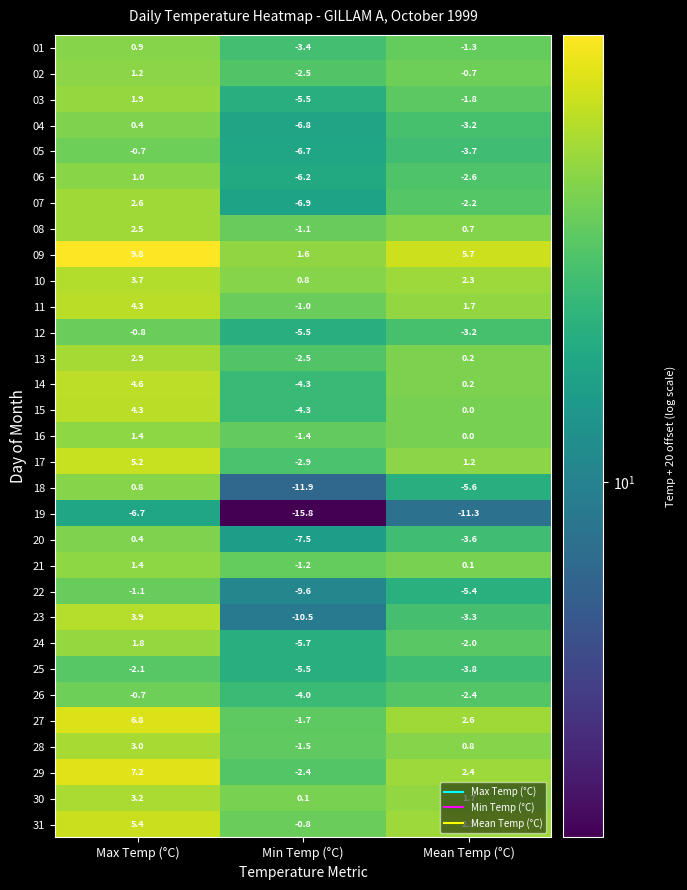

List the labels in order of 12 value, smallest first.

Min Temp (°C), Mean Temp (°C), Max Temp (°C)